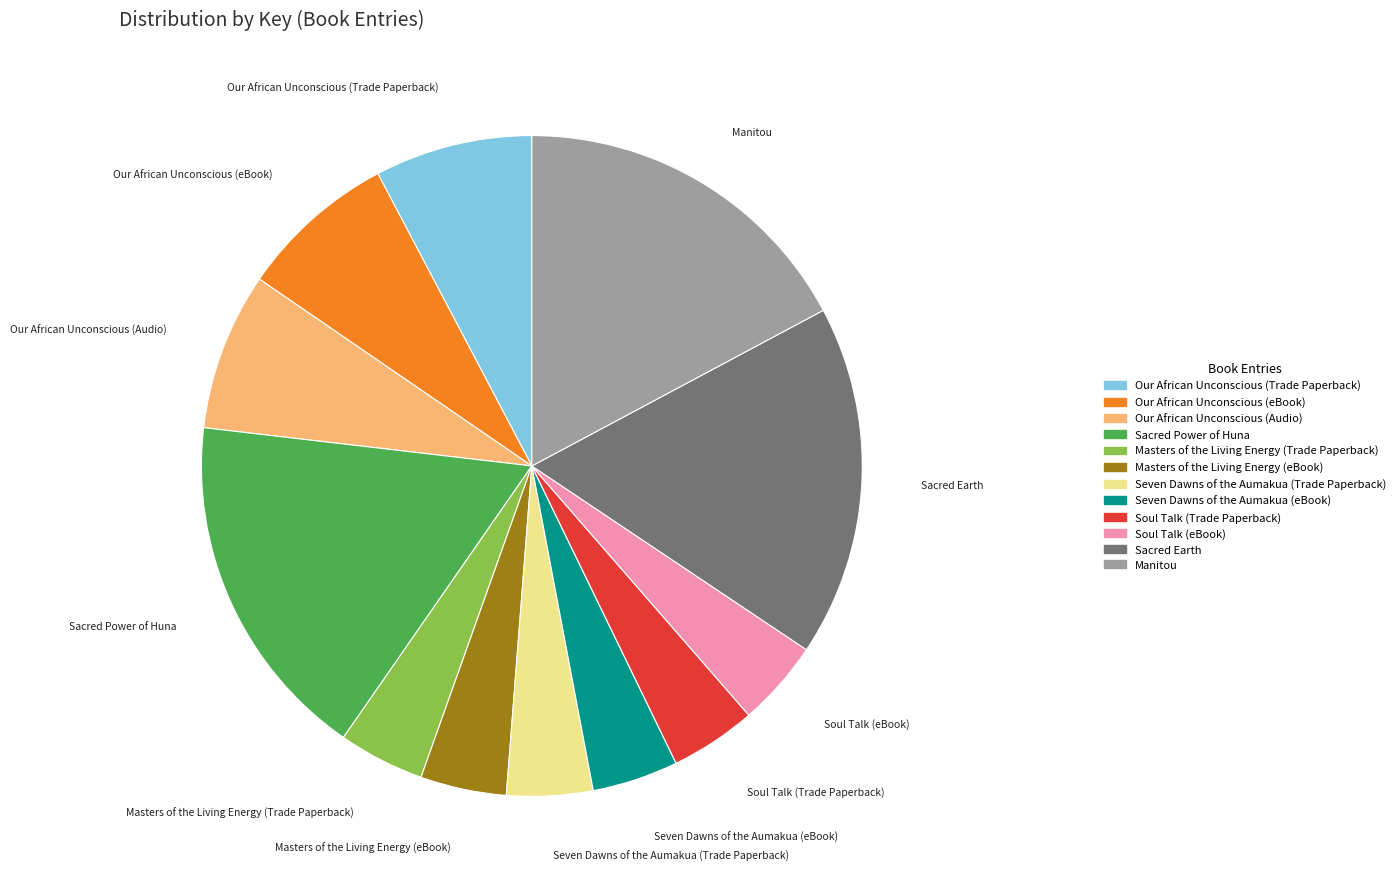

Does any single category account for the majority?

No